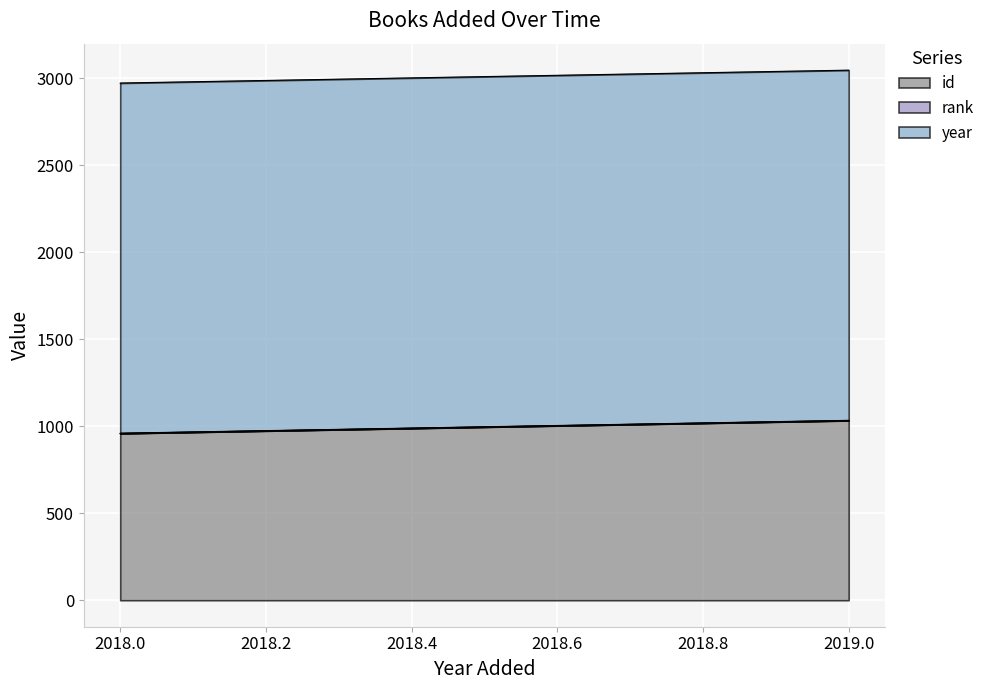

True or false: id has a value of 463 at 14/03/2018.

False